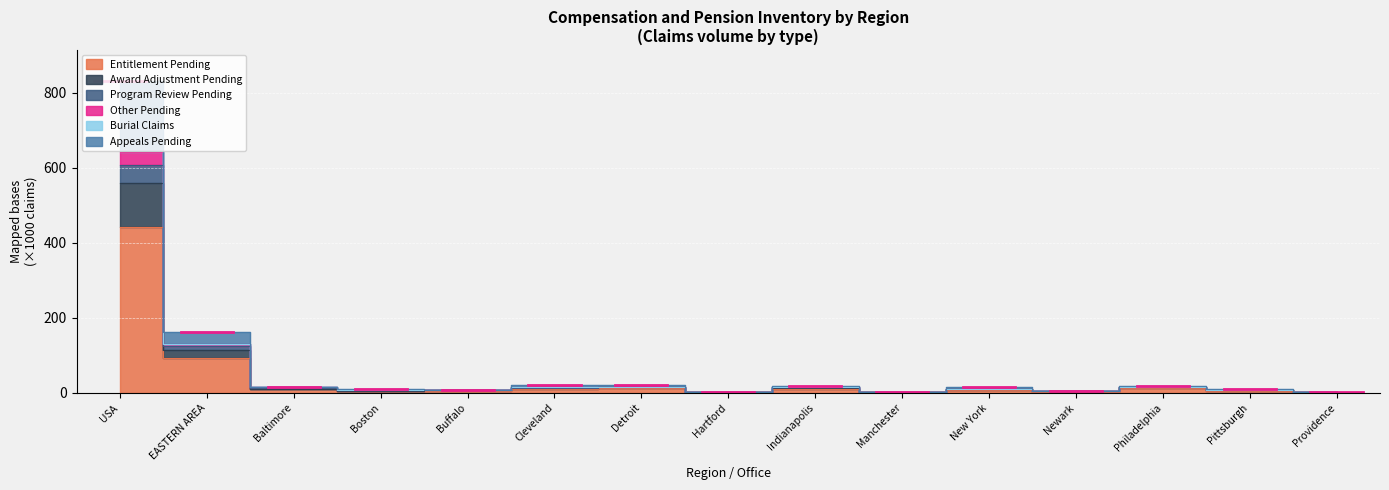

What is the spread (max minus min) of values at Indianapolis?

7.6